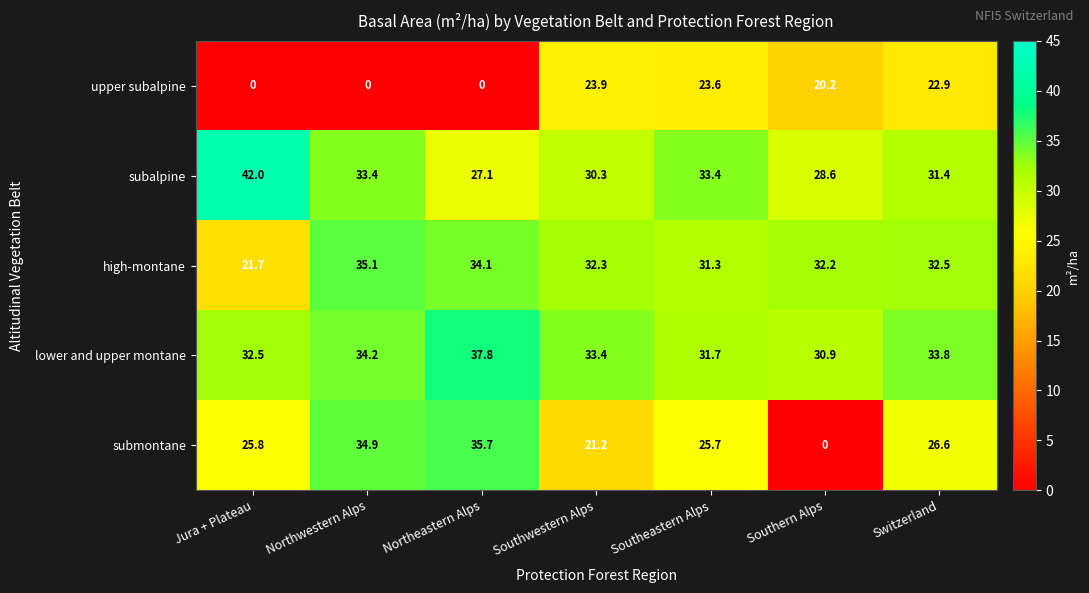

List the series in order of their peak value, highest first.

subalpine, lower and upper montane, submontane, high-montane, upper subalpine